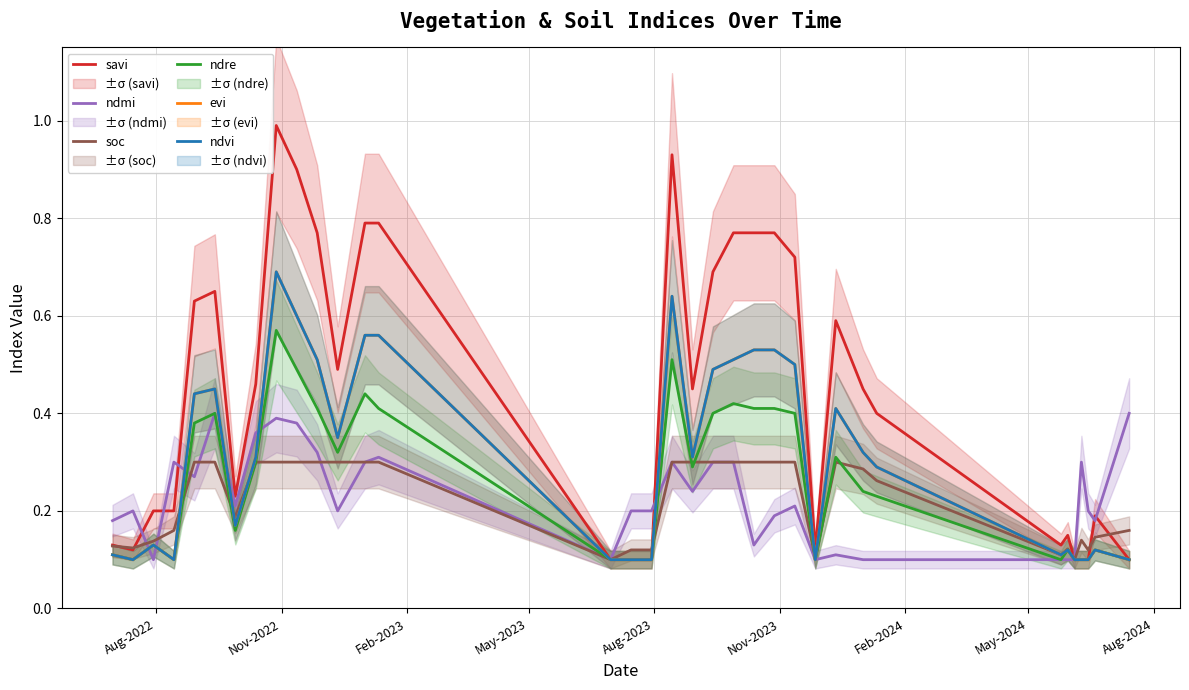

How many interior local peaks does the ndre series have?

9